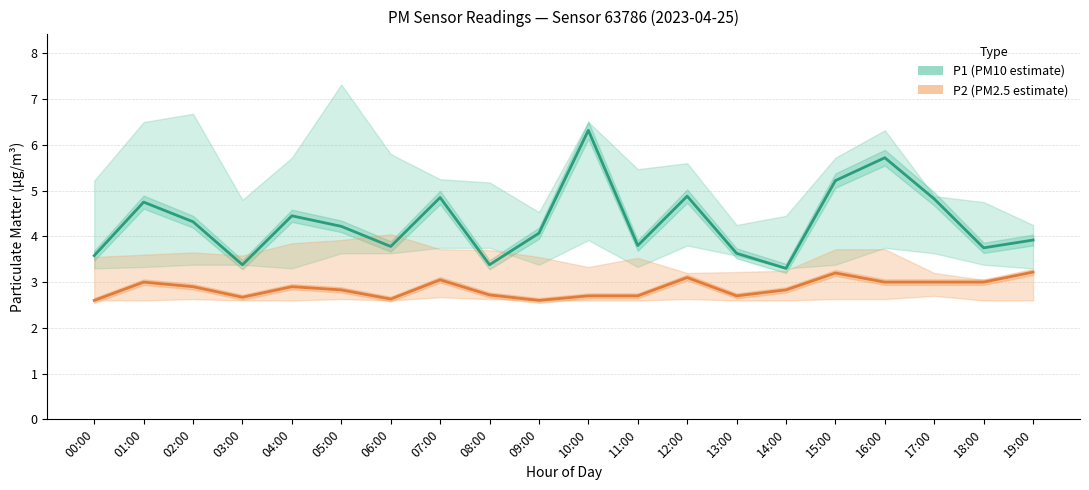

What is the total value across all series at 05:00?

7.0